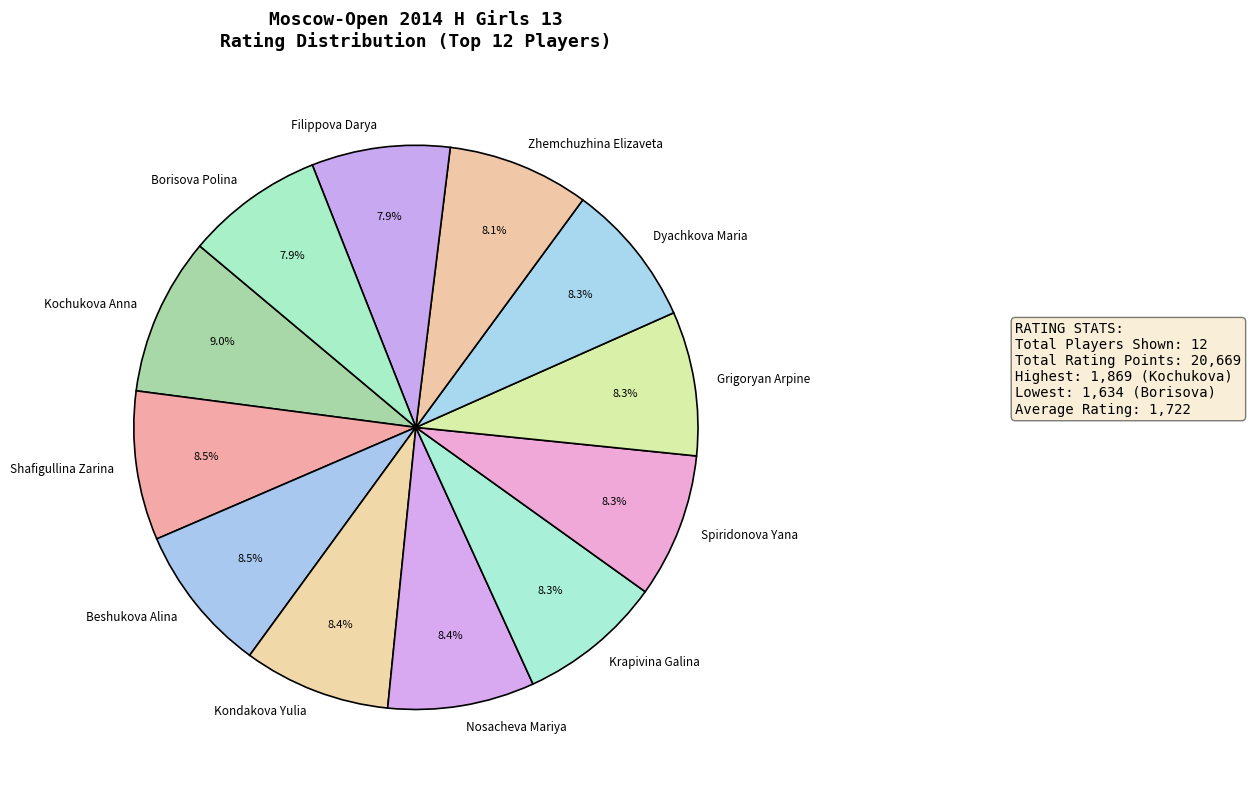

How many segments does this pie chart have?

12